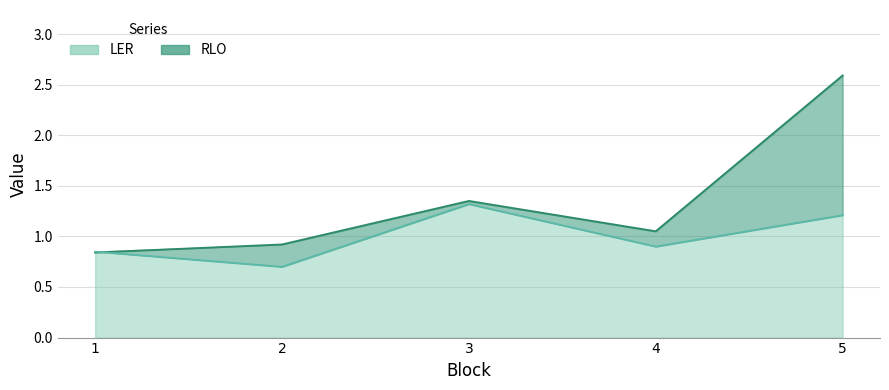

How many data points does each series have?

5